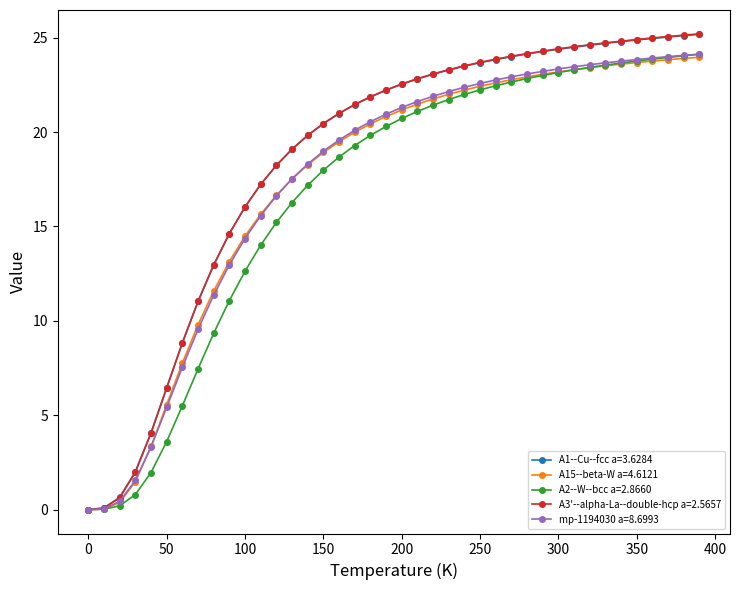

Which series has the largest range (max minus min)?

A3'--alpha-La--double-hcp a=2.5657